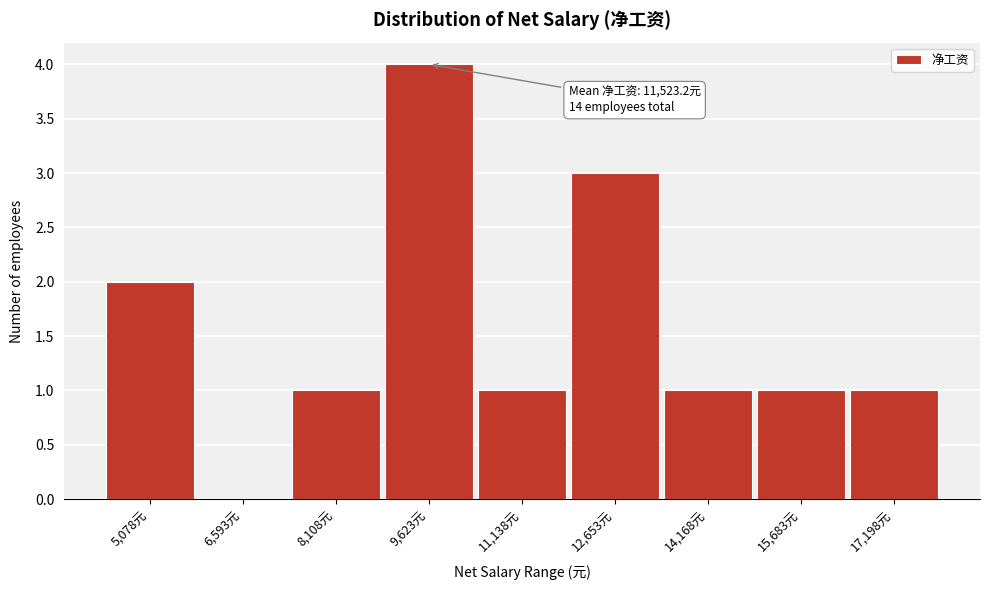

Reading left to right, list all the values displayed in this chart.

5,078元=2	6,593元=0	8,108元=1	9,623元=4	11,138元=1	12,653元=3	14,168元=1	15,683元=1	17,198元=1